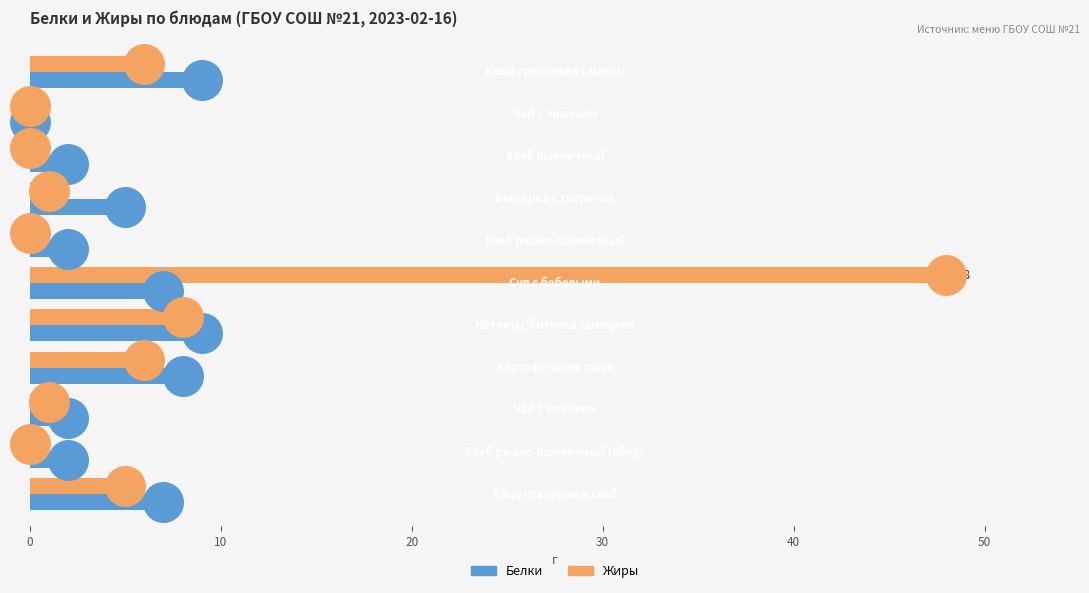

What is the highest value of the Белки series?

9